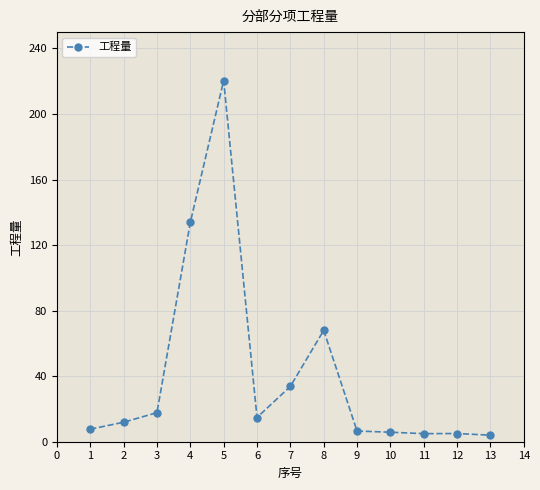

What is the maximum value shown in the chart?

220.4